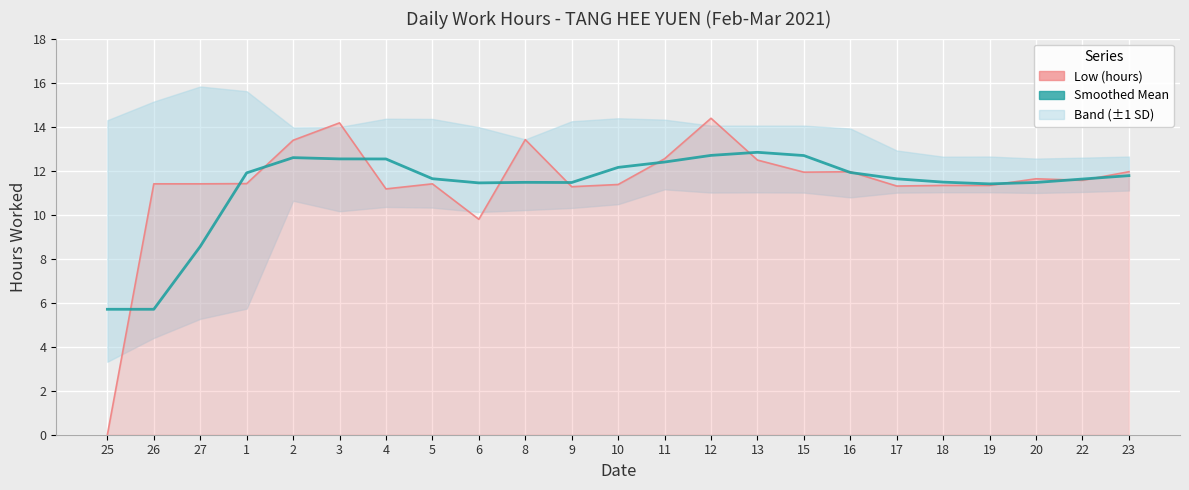

The Low (hours) series shows 5.8 at 3. True or false?

False